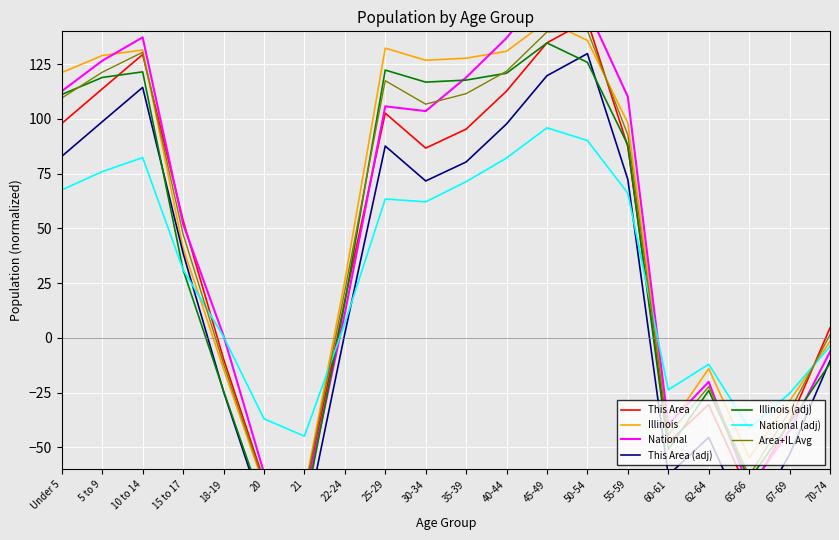

What is the difference between the maximum and minimum values in the Illinois series?

214.4